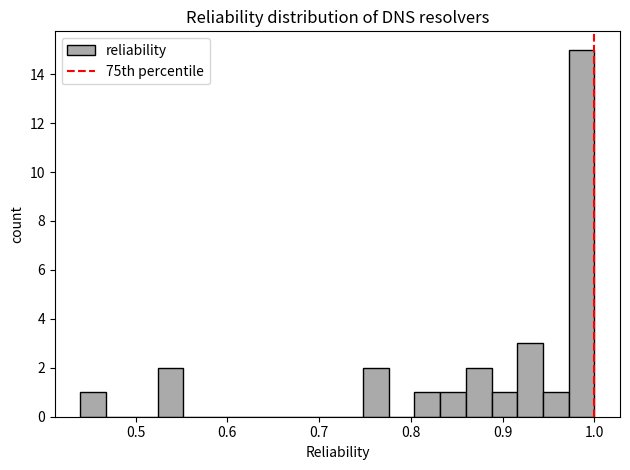

Around what value on the x-axis is the tallest bar? Give the approximate position of its centre, as read against the axis.

0.99